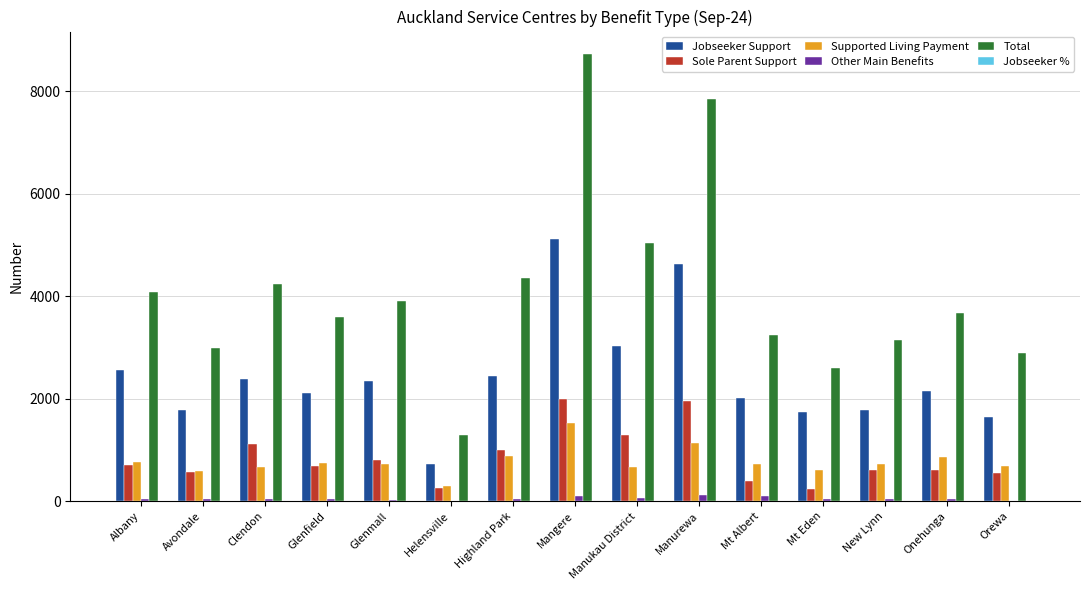

True or false: Supported Living Payment has a value of 1194.6 at Mt Albert.

False